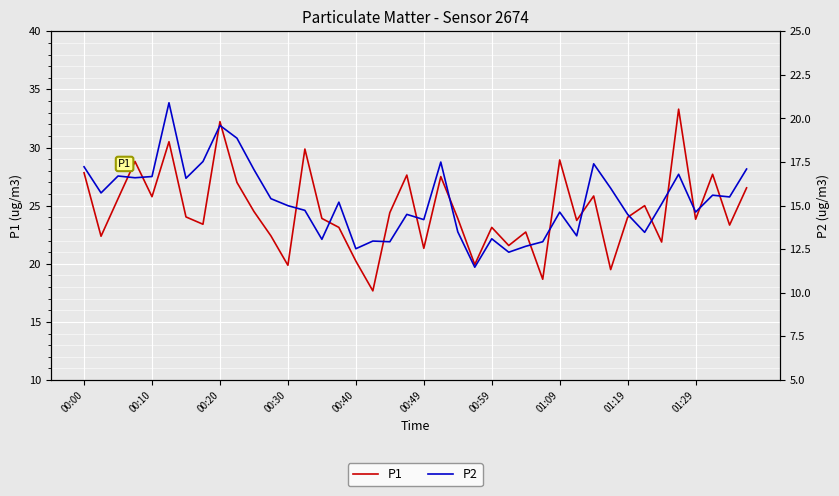

How many lines are shown in the chart?

2